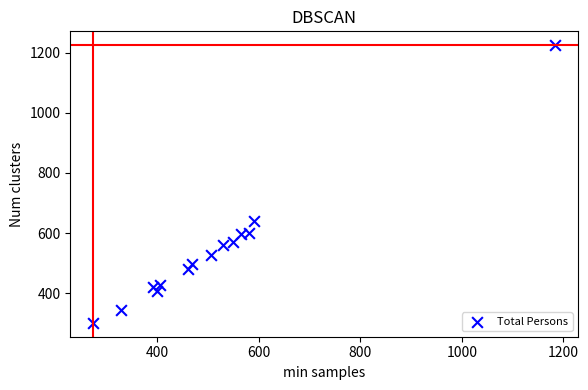

What is the range of X values (max minus min)?

910